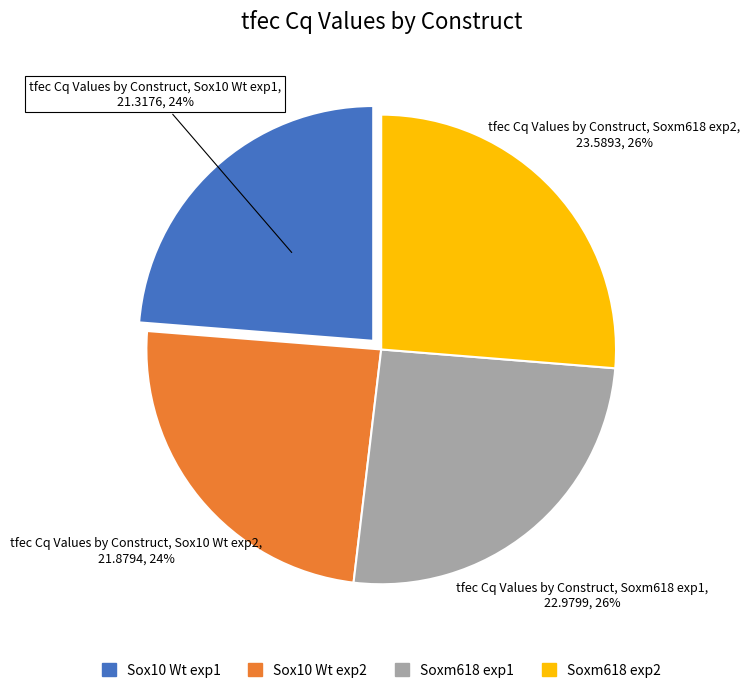

To the nearest percent, what percentage of the pie is Sox10 Wt exp2?

24%